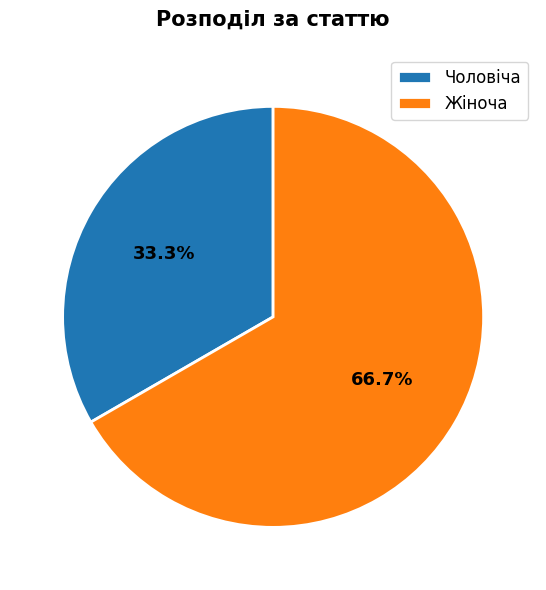

How many slices are in this pie chart?

2